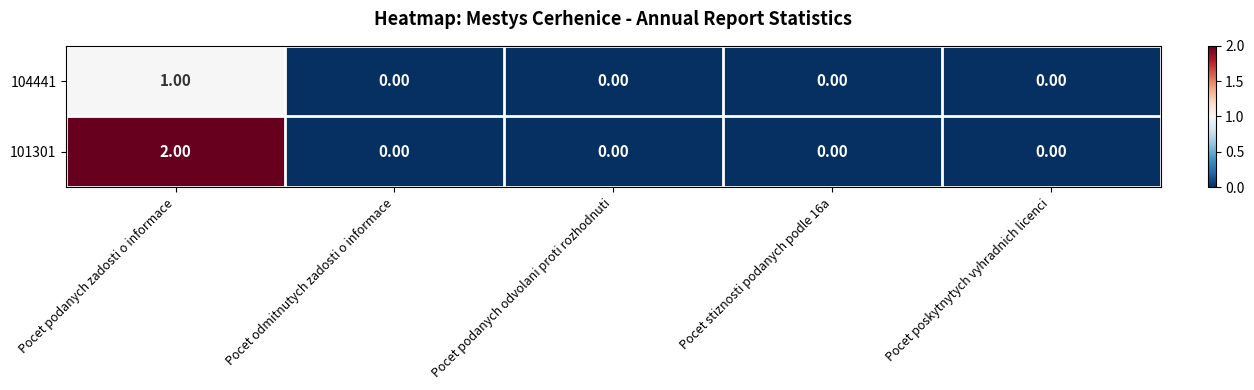

How many distinct data groups are displayed?

2